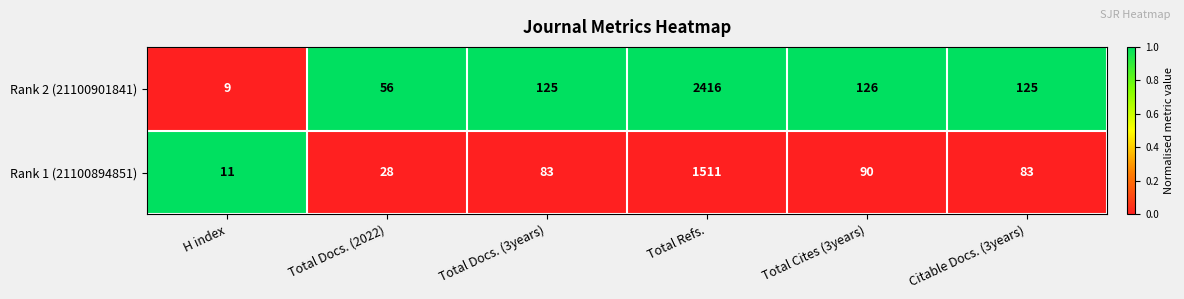

Is the value of Rank 1 (21100894851) at H index greater than the value of Rank 2 (21100901841) at Total Cites (3years)?

No